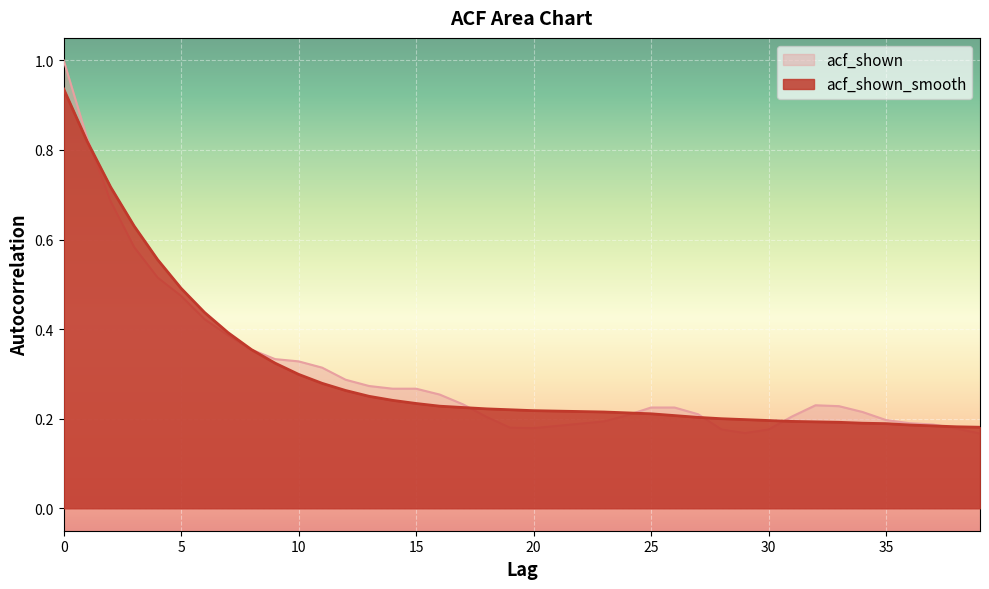

Between 16 and 38, which is larger?

16